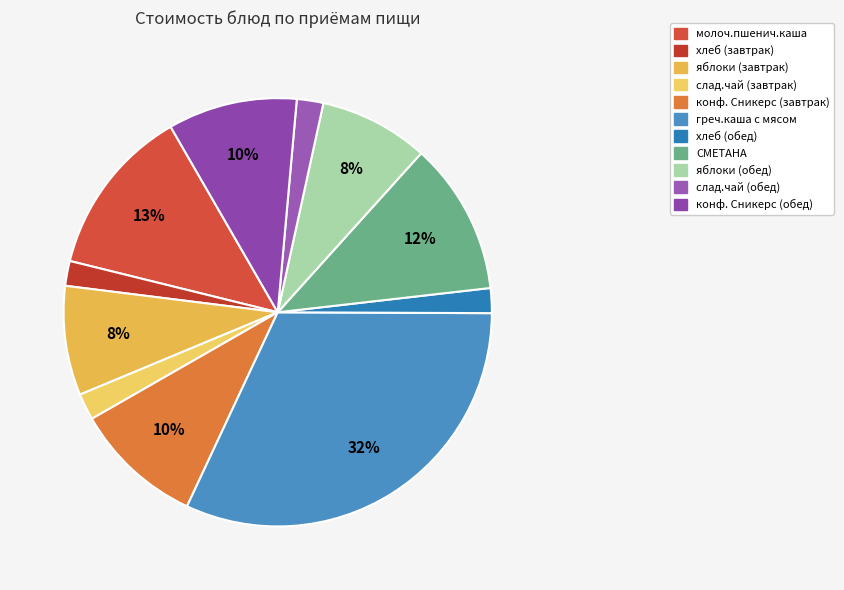

To the nearest percent, what portion does хлеб (завтрак) represent?

2%